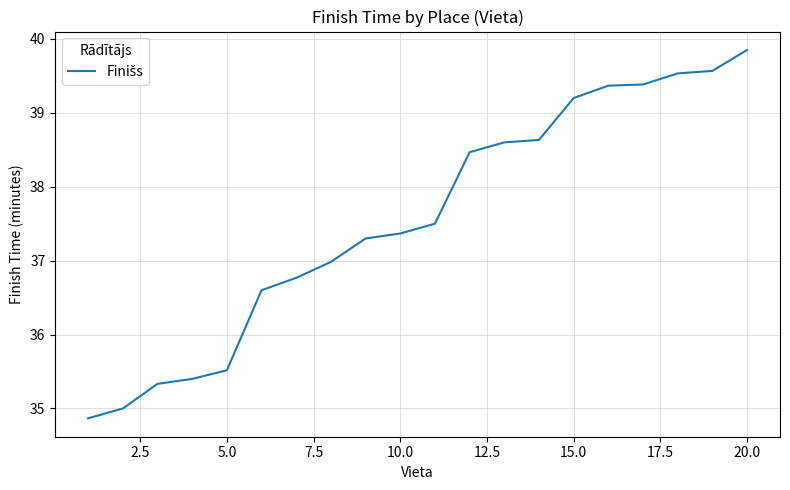

Reading right to left, transcribe all the data shown in this chart.

39.9	39.6	39.5	39.4	39.4	39.2	38.6	38.6	38.5	37.5	37.4	37.3	37.0	36.8	36.6	35.5	35.4	35.3	35.0	34.9